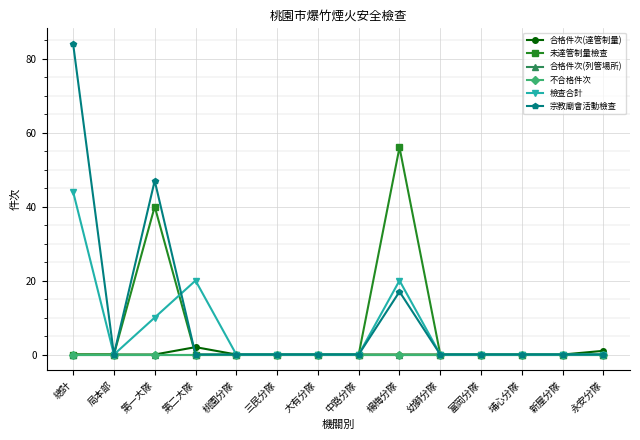

True or false: 未達管制量檢查 has a value of 37 at 幼獅分隊.

False